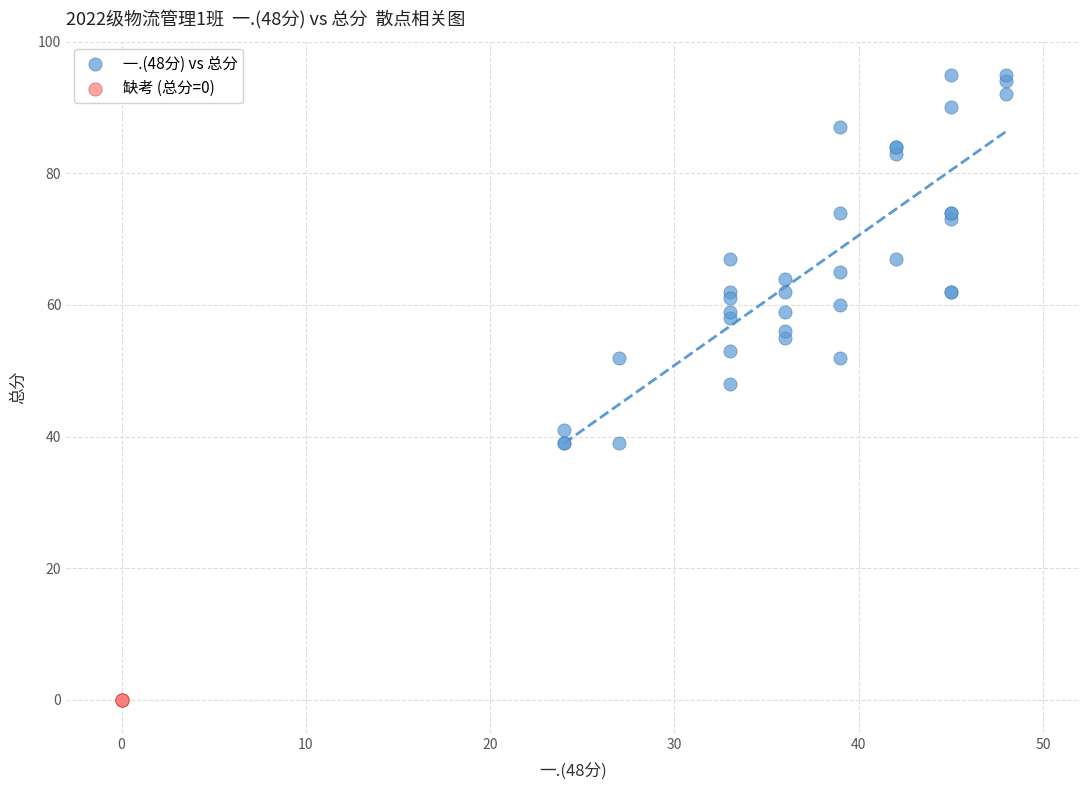

Which series contains the highest Y value?

一.(48分) vs 总分